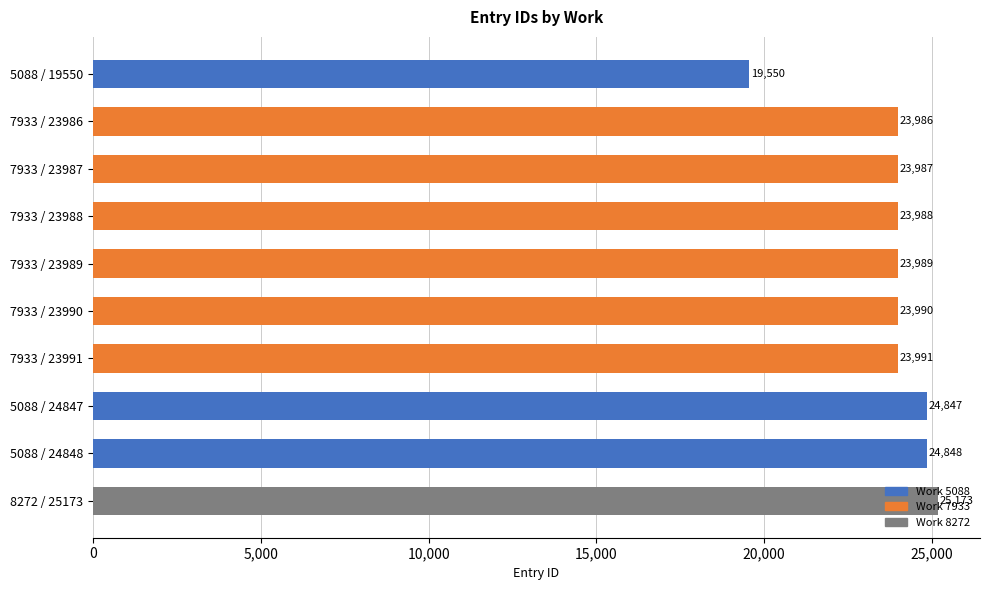

Between 5088 / 19550 and 8272 / 25173, which is larger?

8272 / 25173